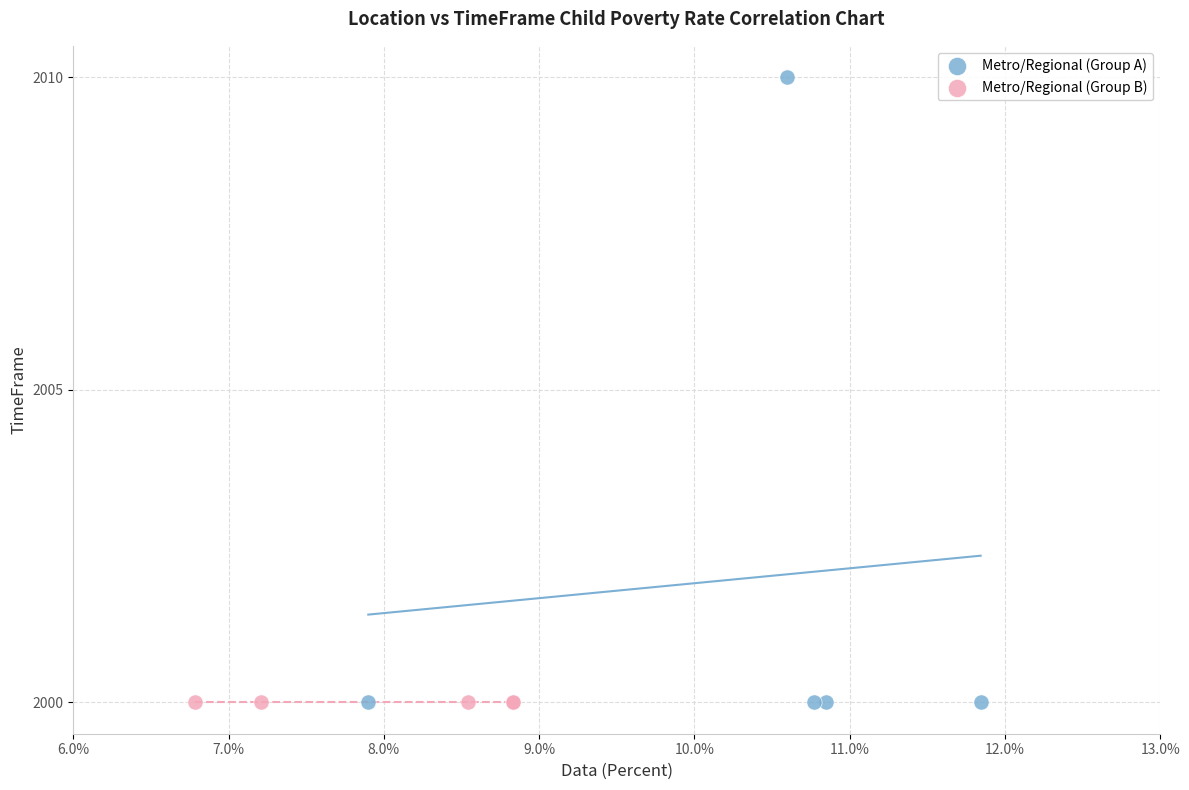

Which series reaches the maximum Y coordinate?

Metro/Regional (Group A)